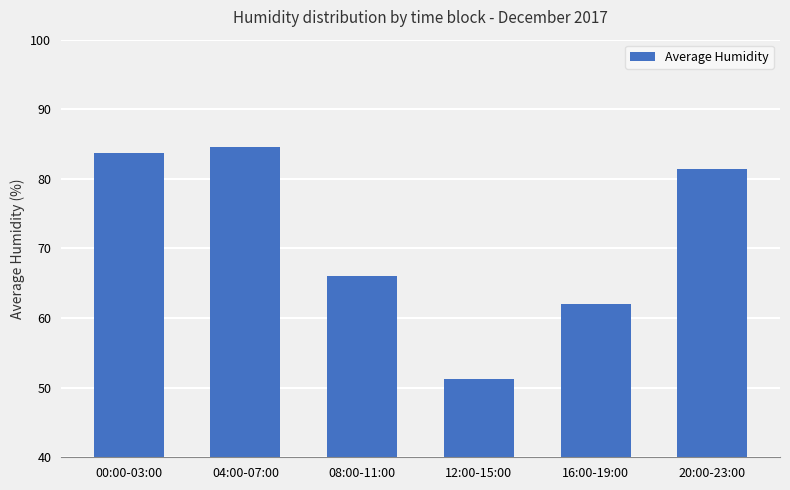

What is the change in value from 08:00-11:00 to 20:00-23:00?

+15.3